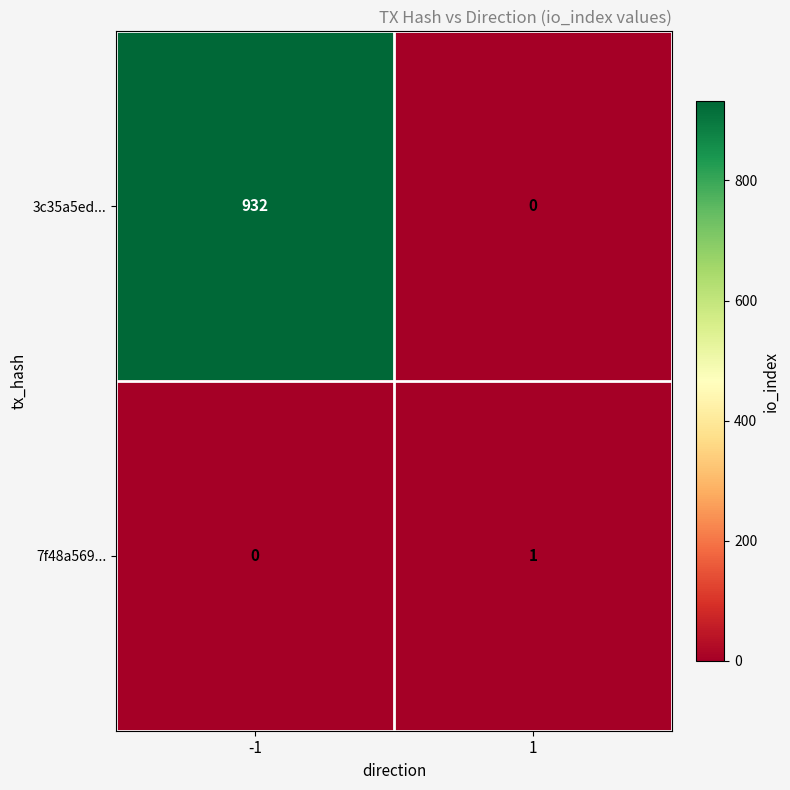

At which category is the sum across all series the highest?

-1